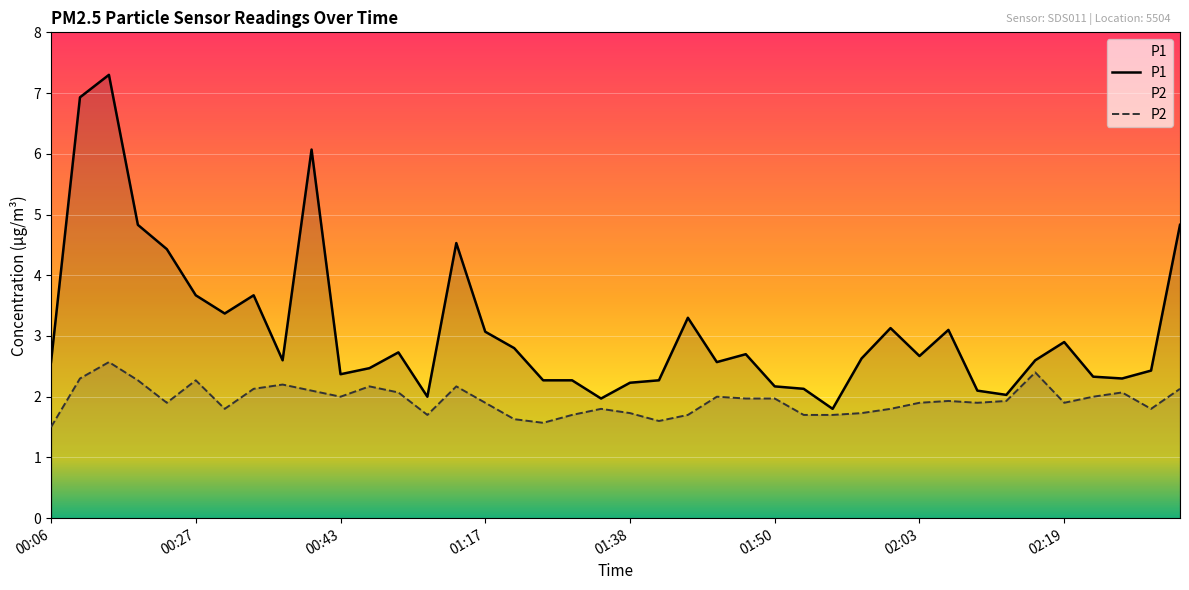

At which category is the sum across all series the highest?

00:20